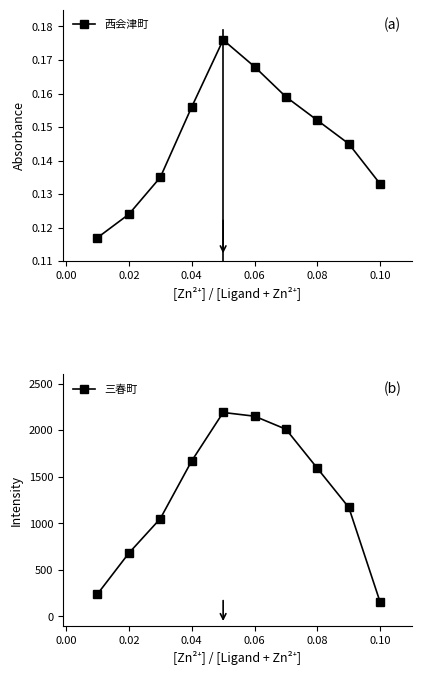

True or false: 三春町 and 西会津町 cross at least once.

False